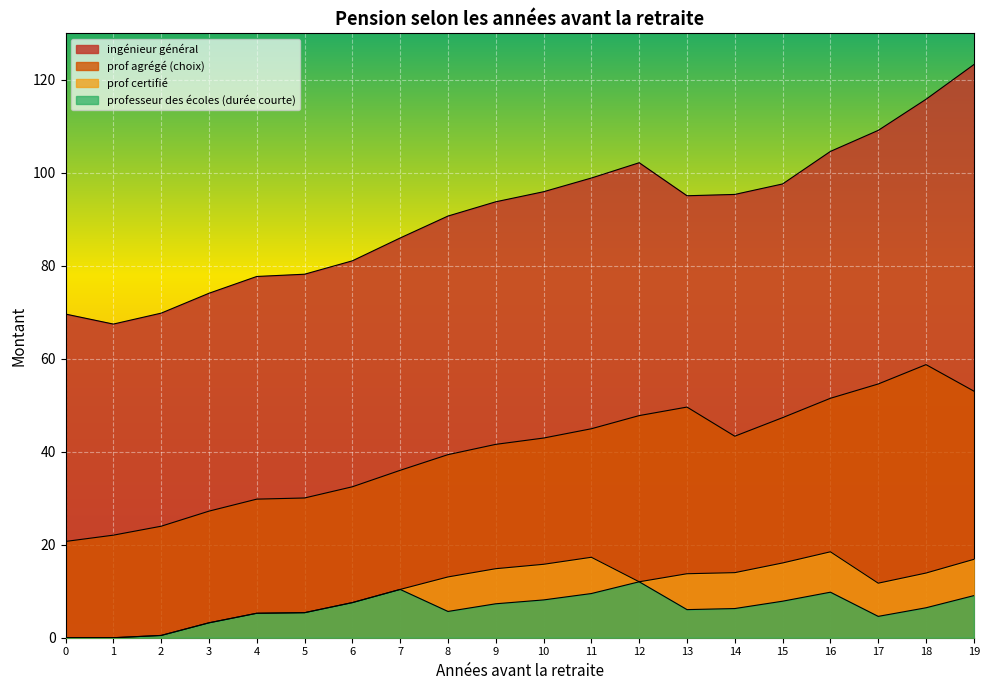

What are all the series names shown in the legend?

ingénieur général, prof agrégé (choix), prof certifié, professeur des écoles (durée courte)